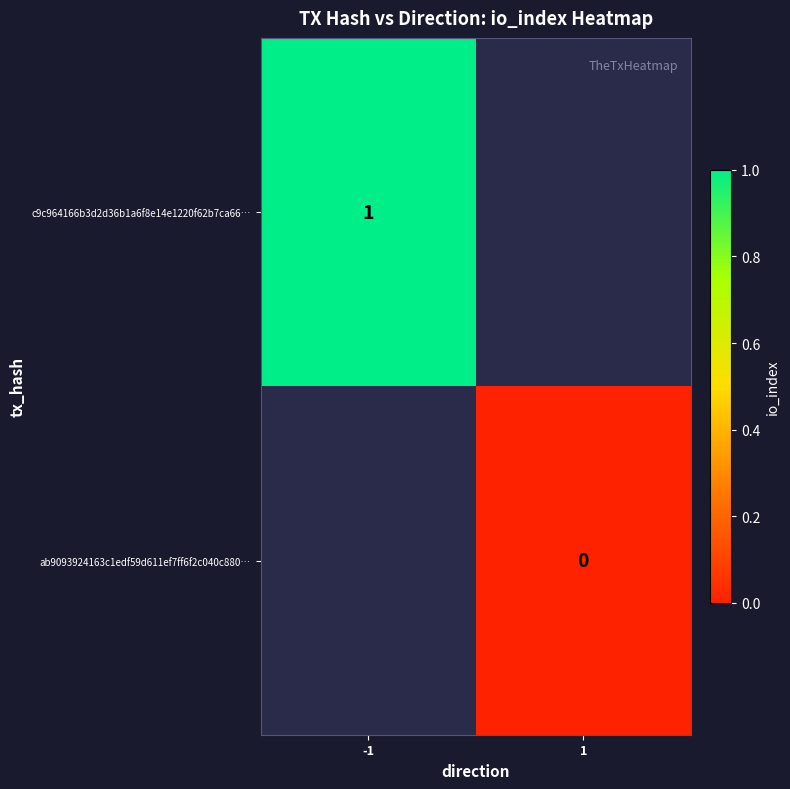

The c9c964166b3d2d36b1a6f8e14e1220f62b7ca66… series shows 1 at -1. True or false?

True